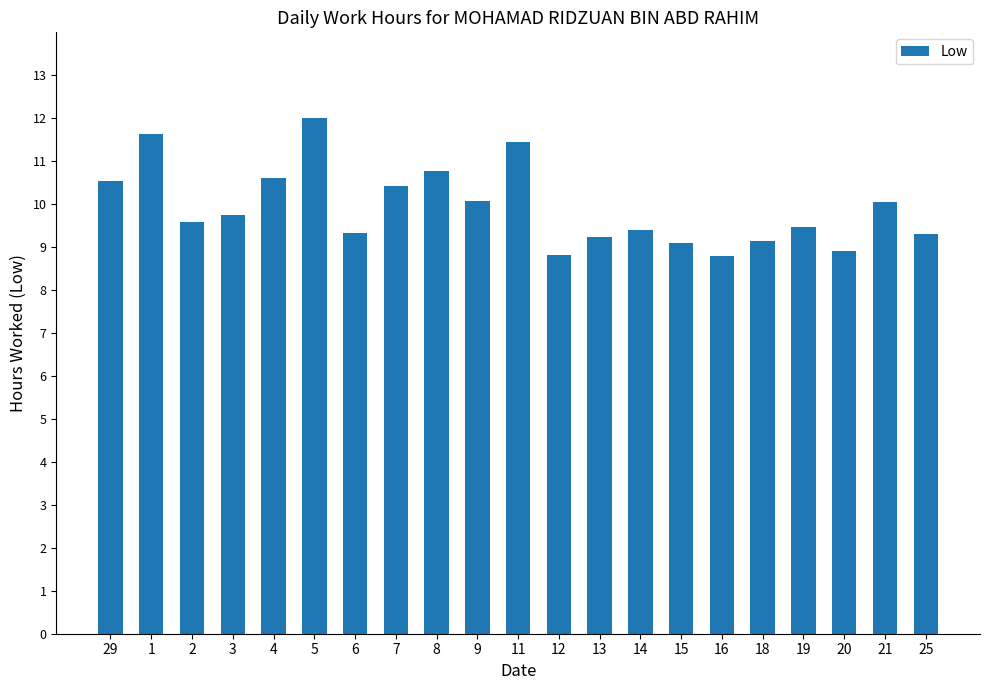

What is the difference between the maximum and second lowest values?

3.2